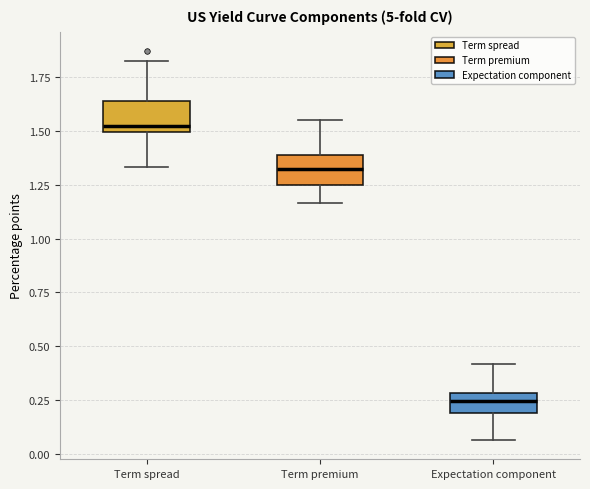

Where does the upper whisker of the box for Expectation component end on the y-axis? The values are not printed on the chart, so give them approximately, as read against the axis.

0.40